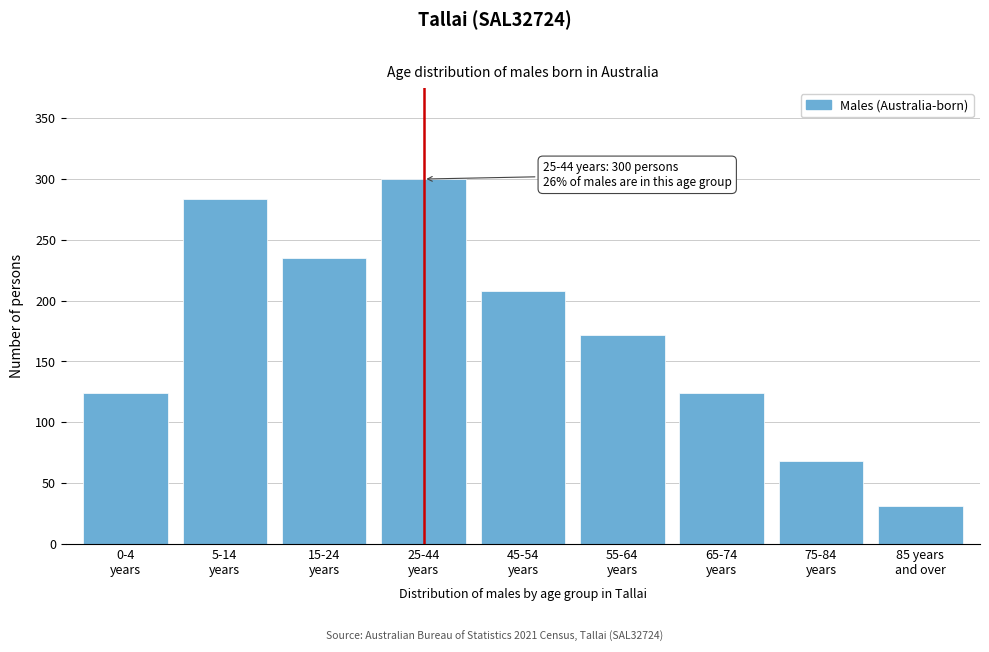

Reading left to right, what are all the values shown in this chart?

124	284	235	300	208	172	124	68	31